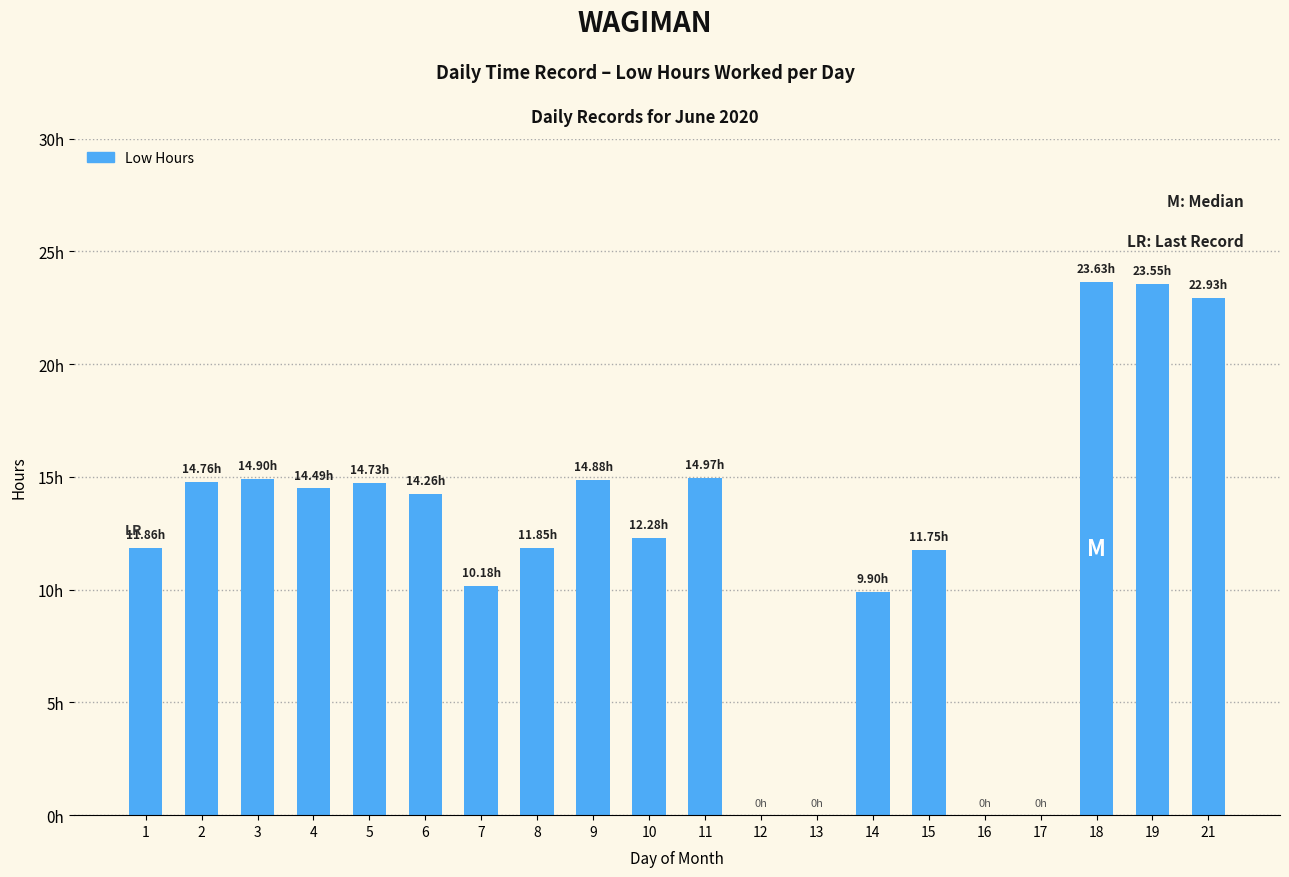

Reading left to right, list all the values displayed in this chart.

1=11.9	2=14.8	3=14.9	4=14.5	5=14.7	6=14.3	7=10.2	8=11.8	9=14.9	10=12.3	11=15.0	12=0.0	13=0.0	14=9.9	15=11.8	16=0.0	17=0.0	18=23.6	19=23.6	21=22.9